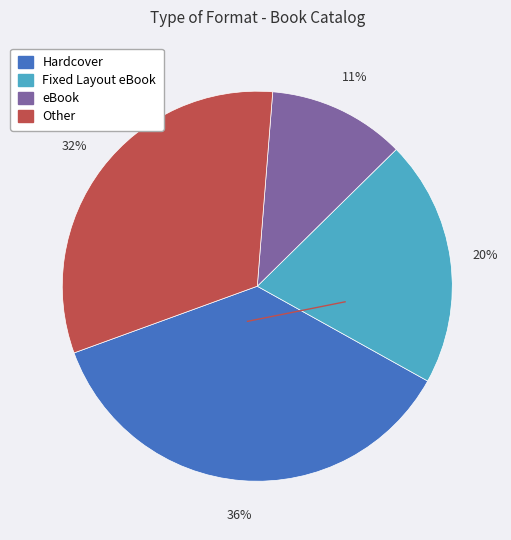

To the nearest percent, what is the average slice percentage?

25%